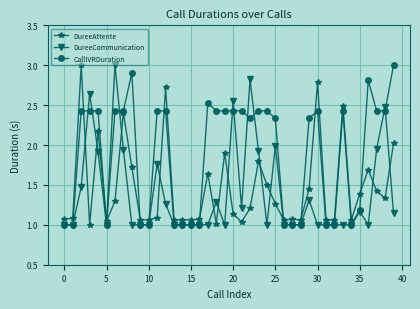

True or false: DureeAttente has more than 0 interior local peaks.

True